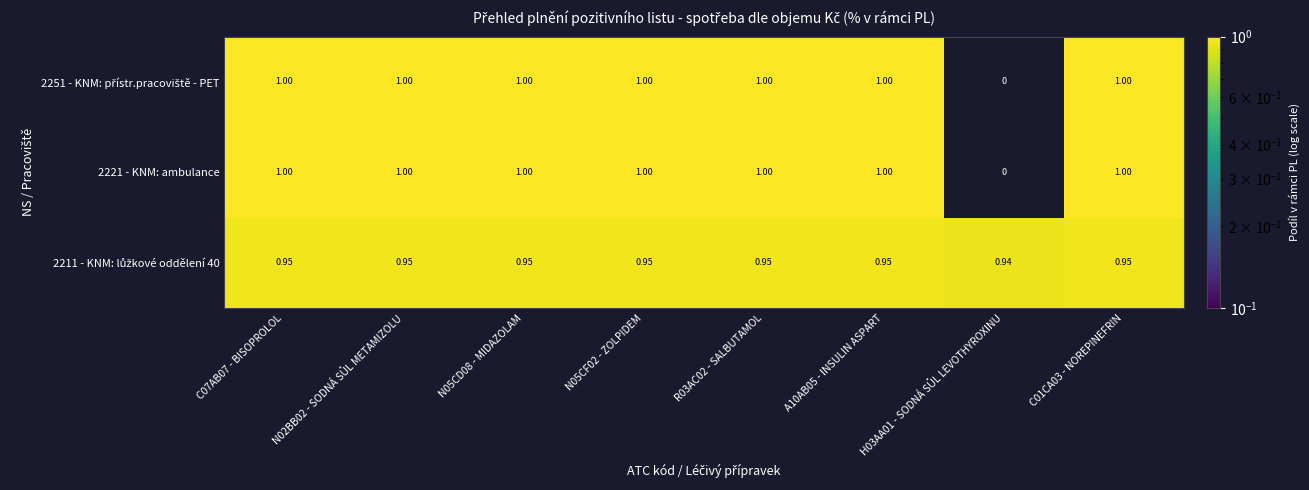

Rank the series at N05CD08 - MIDAZOLAM from highest to lowest value.

2221 - KNM: ambulance, 2251 - KNM: přístr.pracoviště - PET, 2211 - KNM: lůžkové oddělení 40